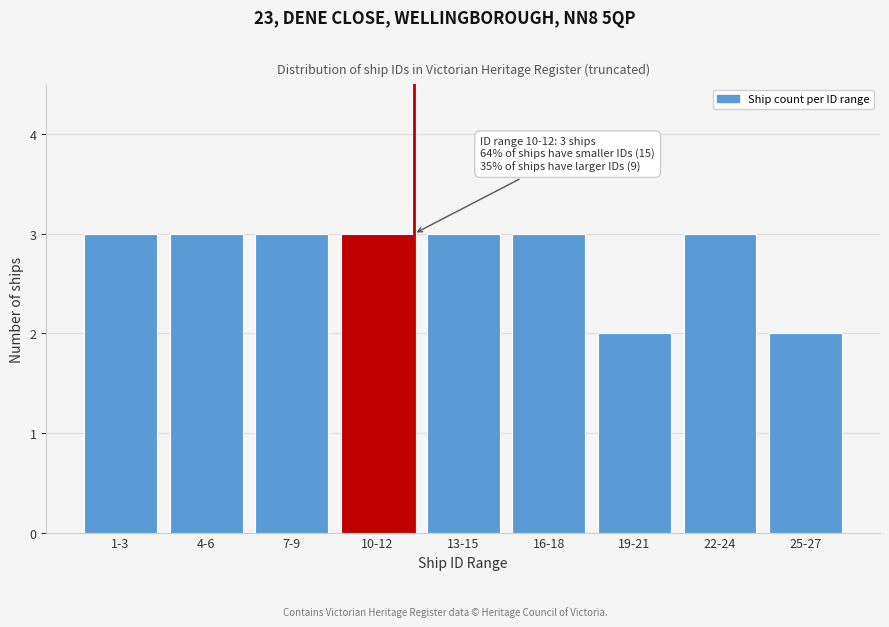

Reading right to left, transcribe all the data shown in this chart.

2	3	2	3	3	3	3	3	3